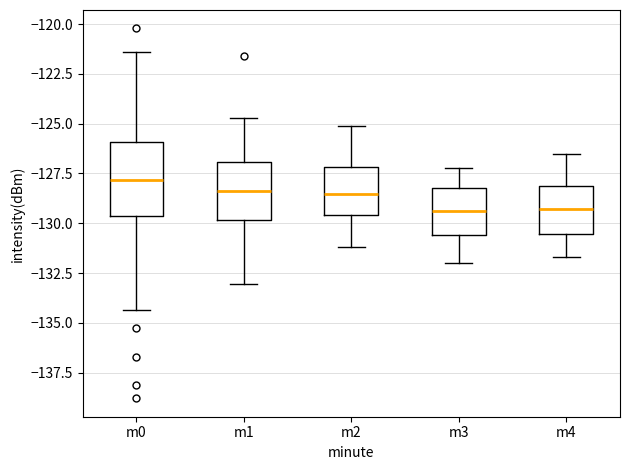

Comparing the boxes themselves (not the whiskers), which one is the tallest?

m0